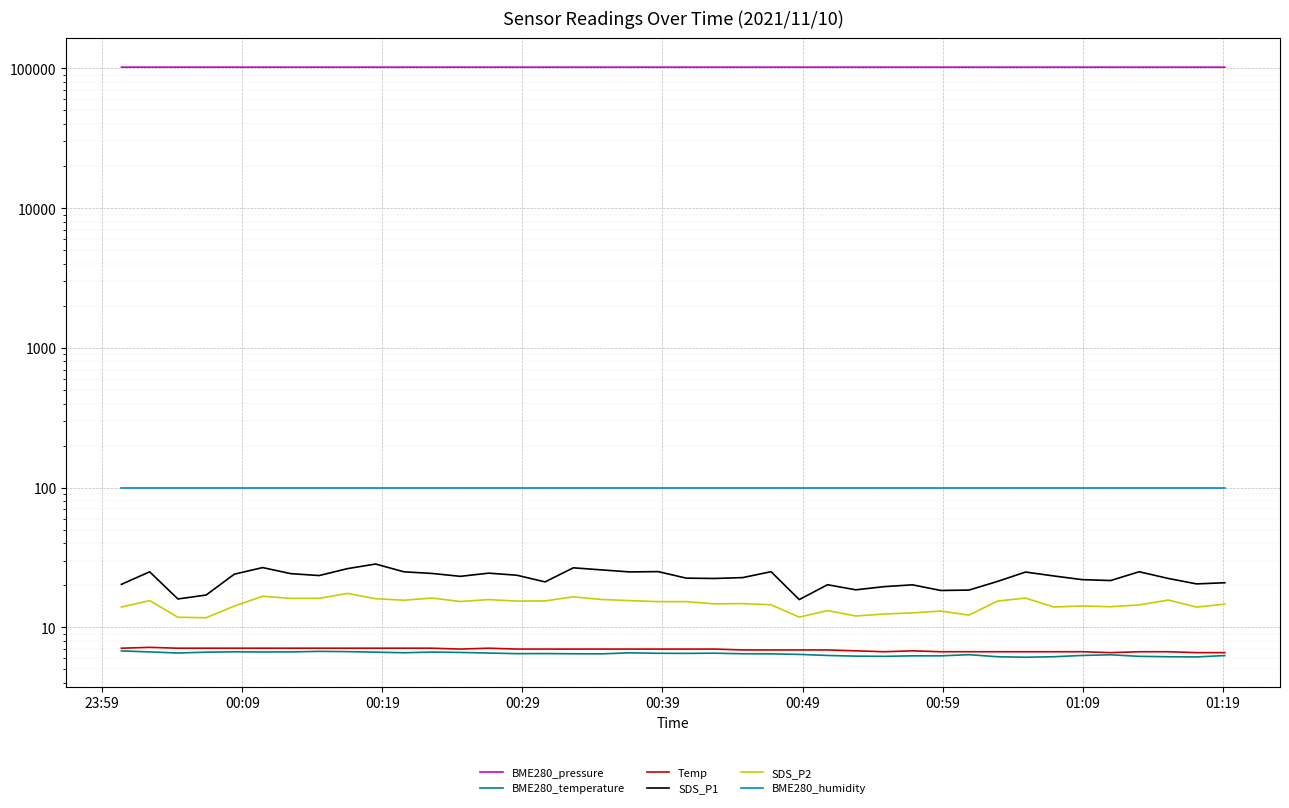

What is the difference between the maximum and minimum values in the SDS_P2 series?

5.8